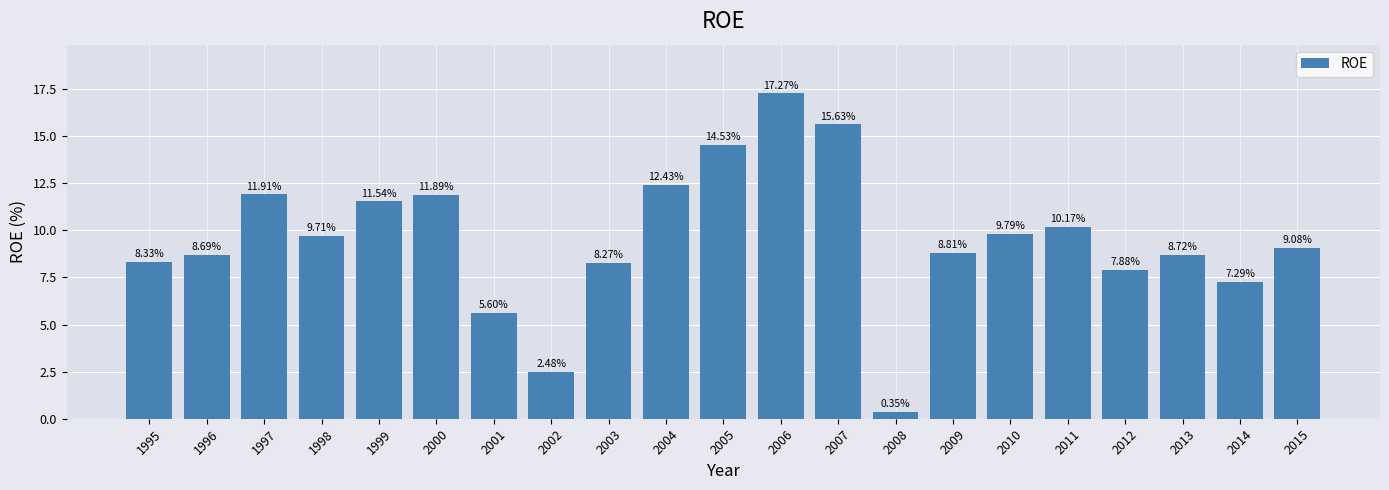

Approximately how many times larger is the value at 2010 compared to 2006?

0.6